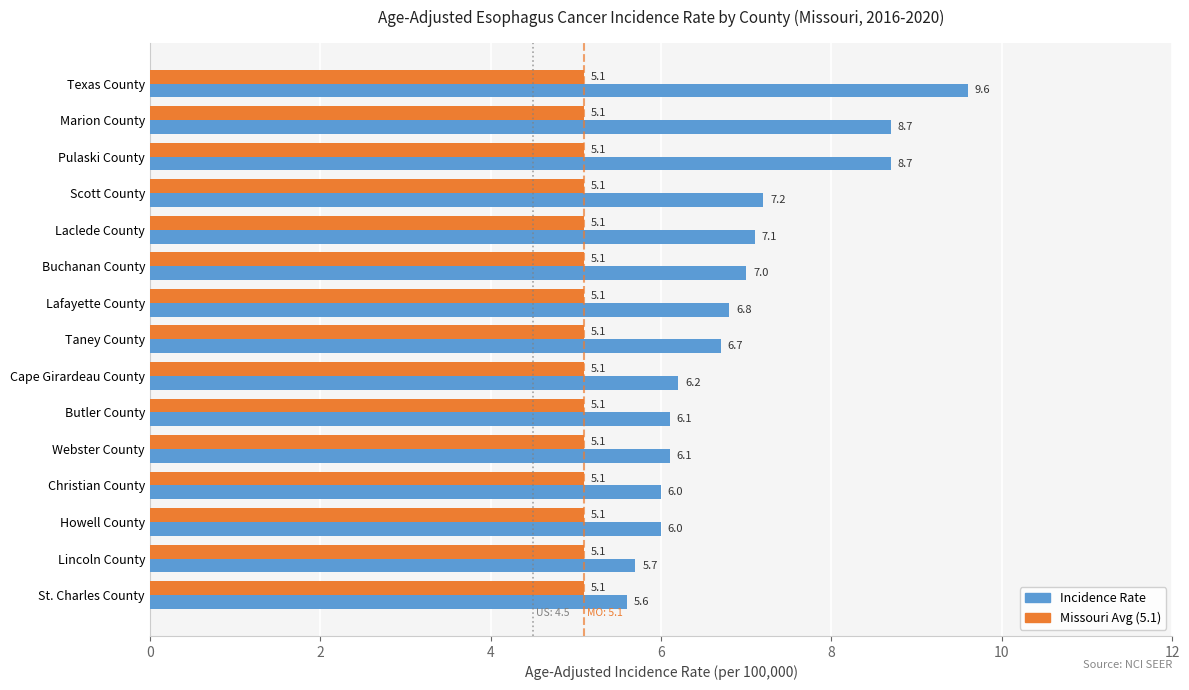

What is the maximum value shown in the chart?

9.6